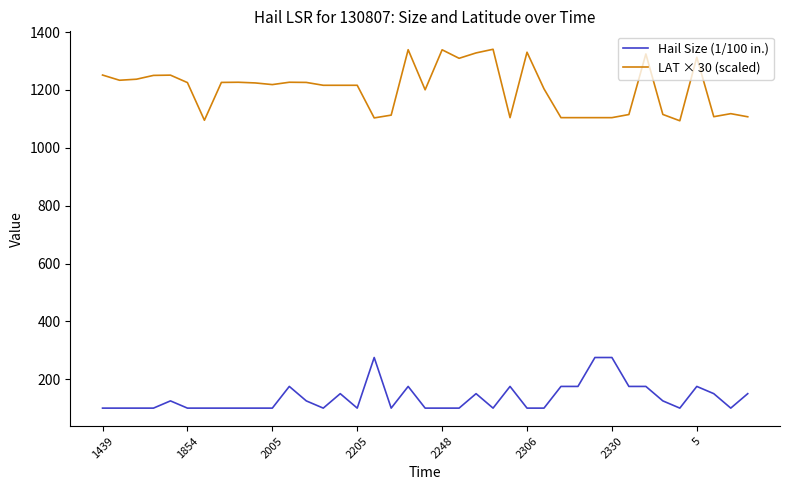

What are all the series names shown in the legend?

Hail Size (1/100 in.), LAT × 30 (scaled)